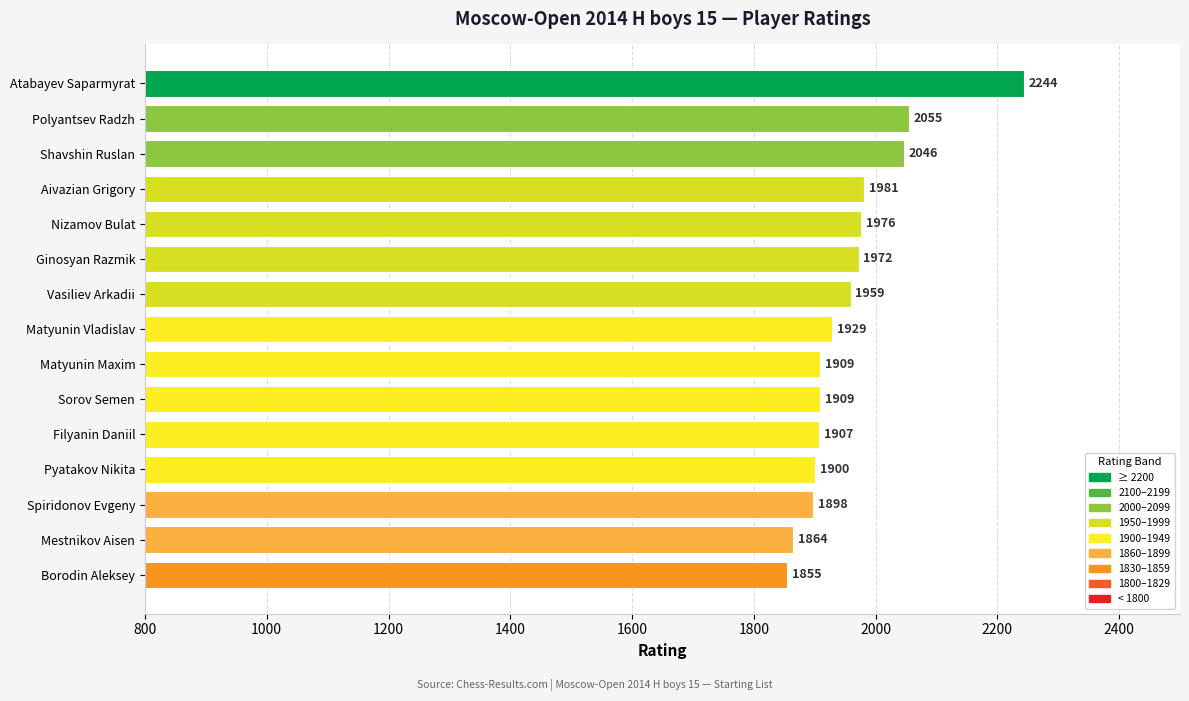

Approximately how many times larger is the value at Vasiliev Arkadii compared to Matyunin Maxim?

1.0